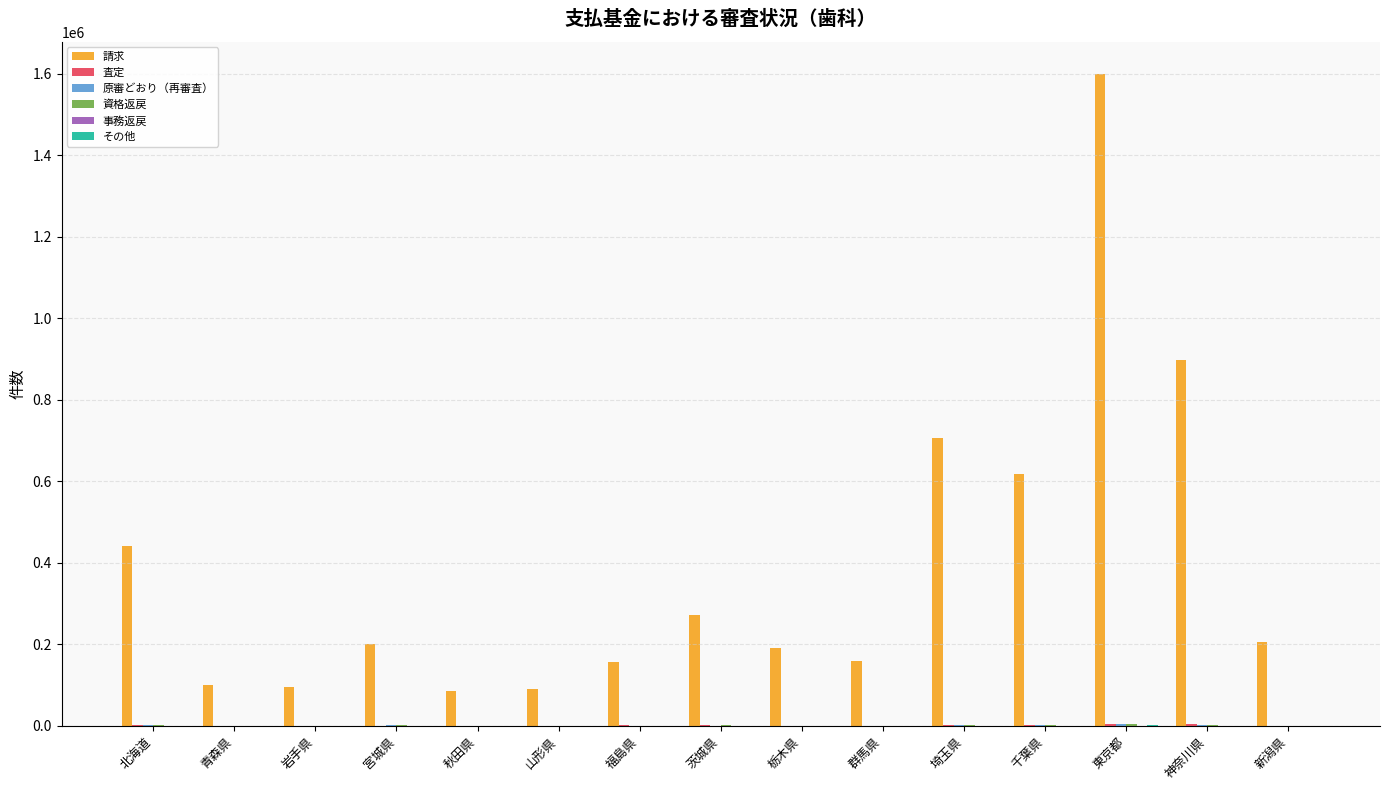

Which series changed the most between 山形県 and 群馬県?

請求